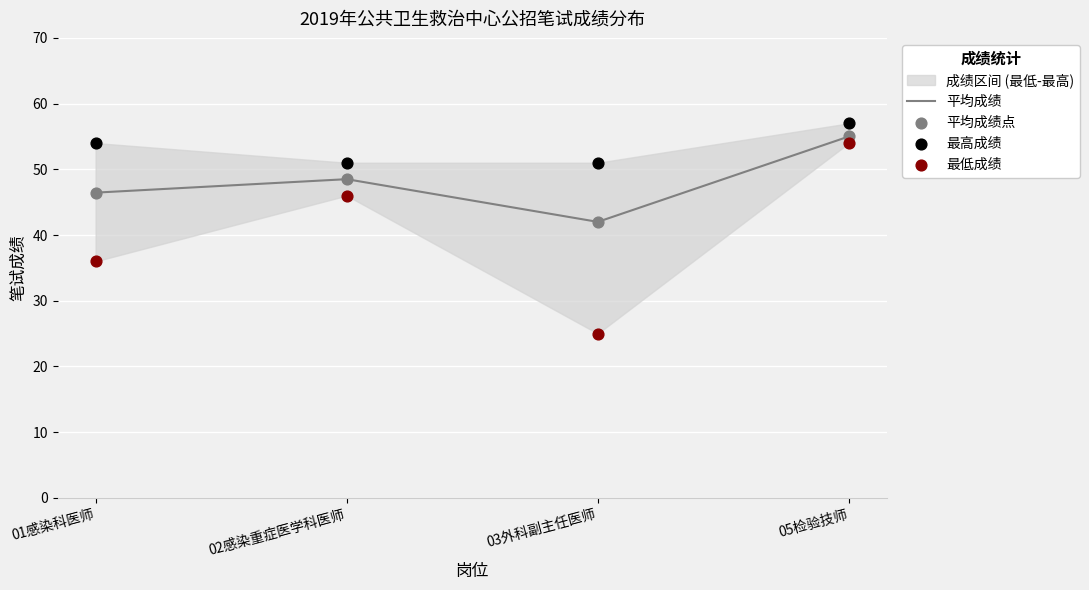

Which series contains the highest Y value?

最高成绩